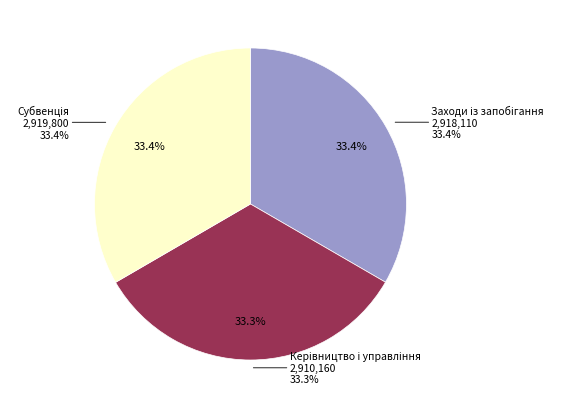

The Керівництво і управління slice represents 48% of the pie. True or false?

False